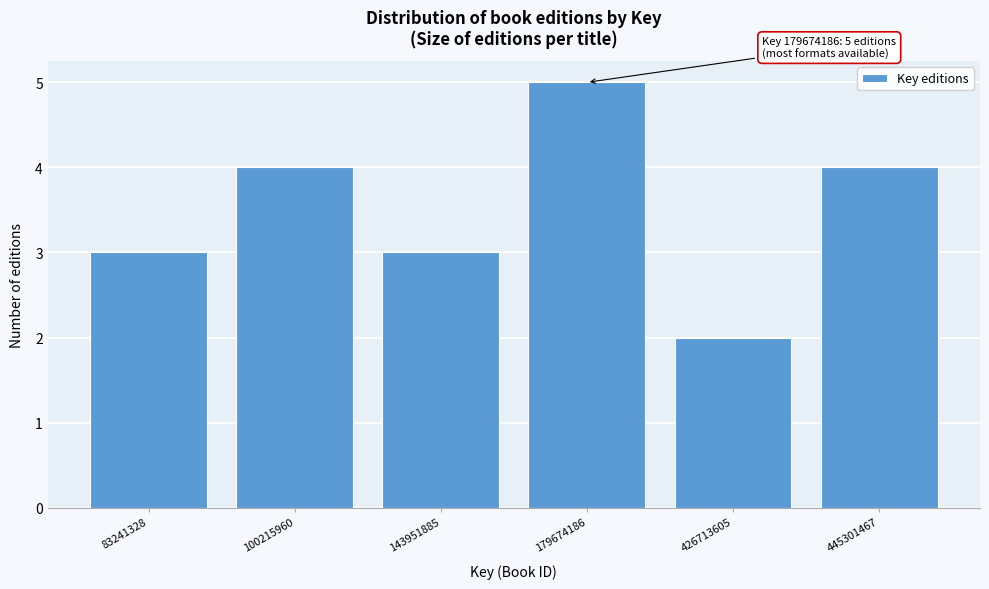

Reading right to left, what are all the values shown in this chart?

445301467=4	426713605=2	179674186=5	143951885=3	100215960=4	83241328=3